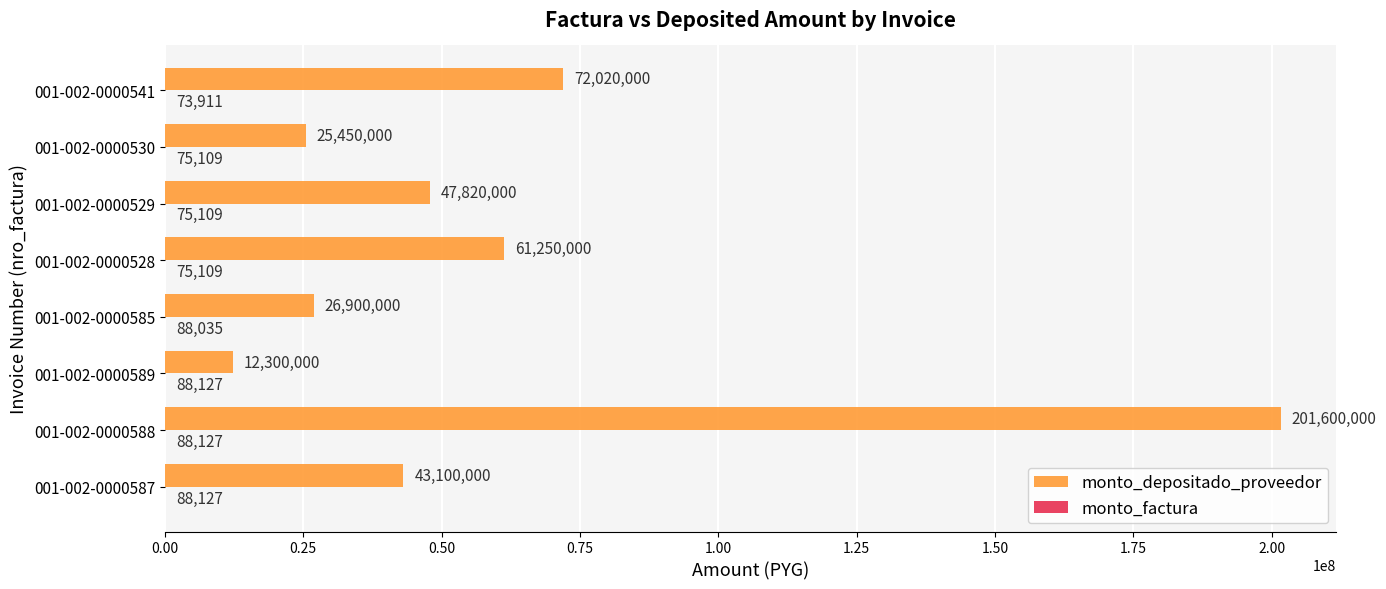

What is the highest value of the monto_depositado_proveedor series?

201600000